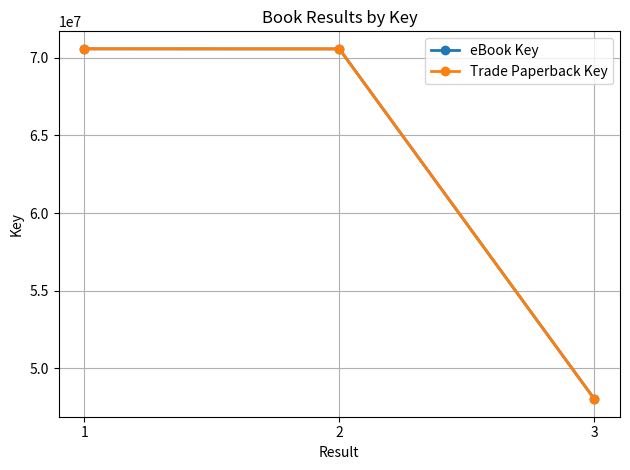

At 3, list the series in order from largest to smallest.

eBook Key, Trade Paperback Key